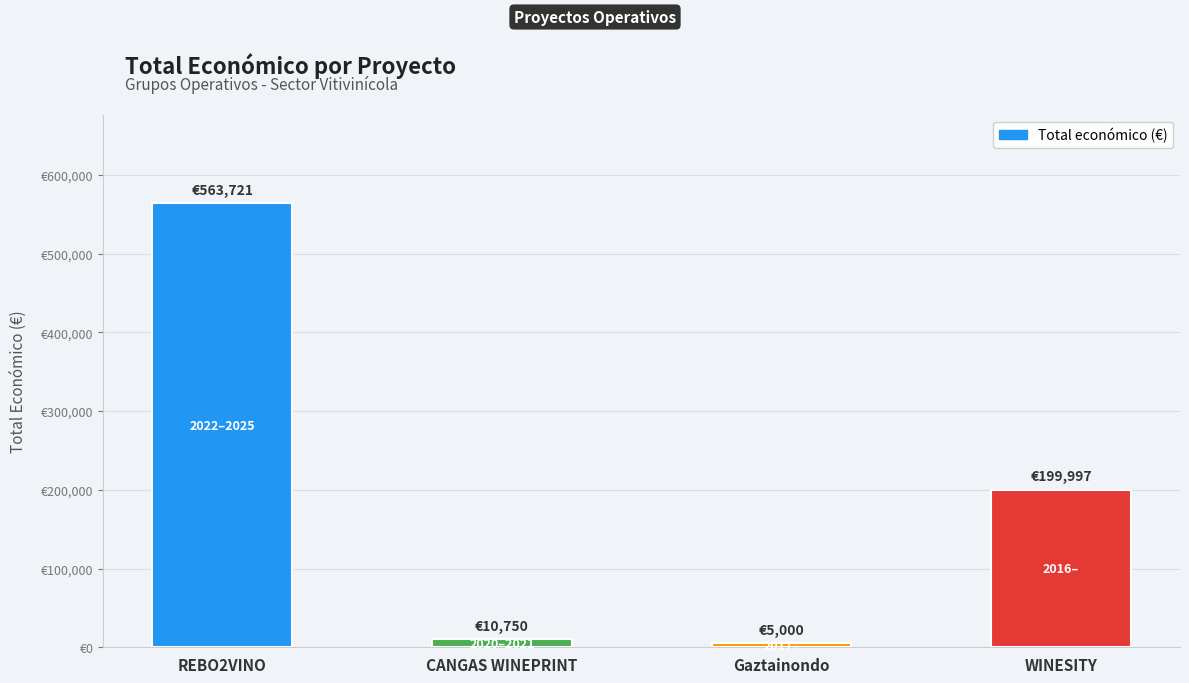

What position from the left is Gaztainondo?

3